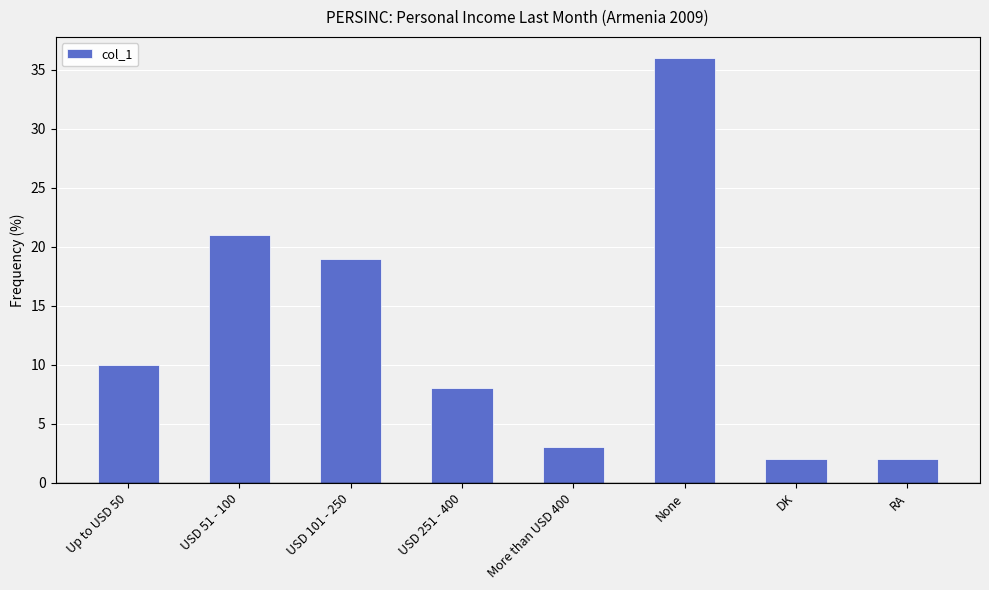

What is the sum of the values at RA and More than USD 400?

5